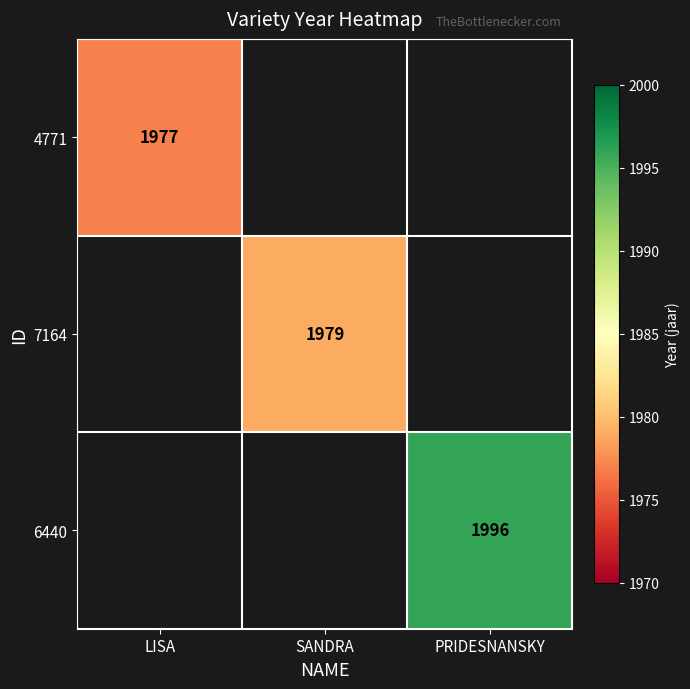

Which category has the lowest value across all series?

LISA